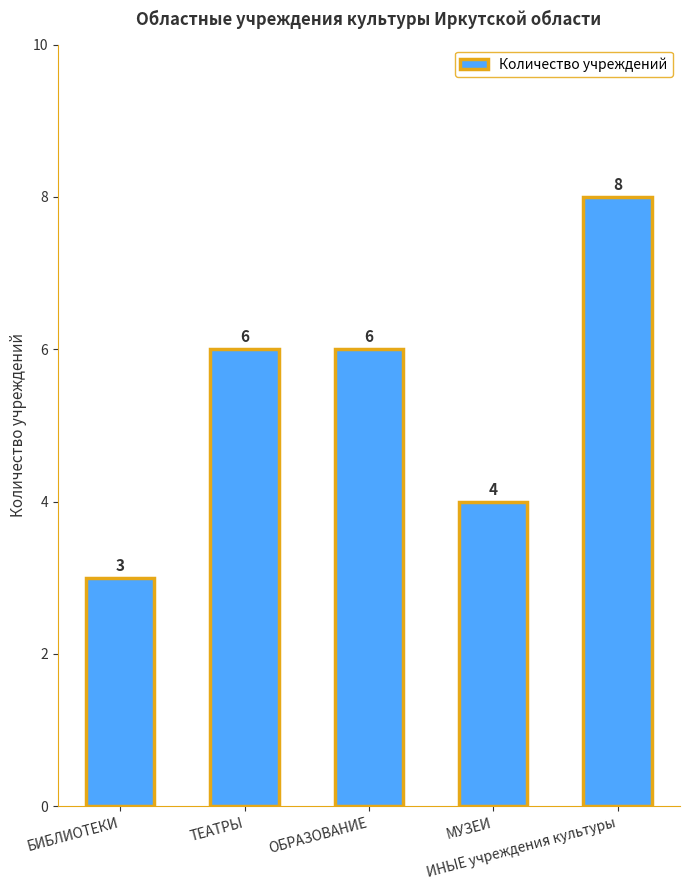

What is the sum of all values?

27